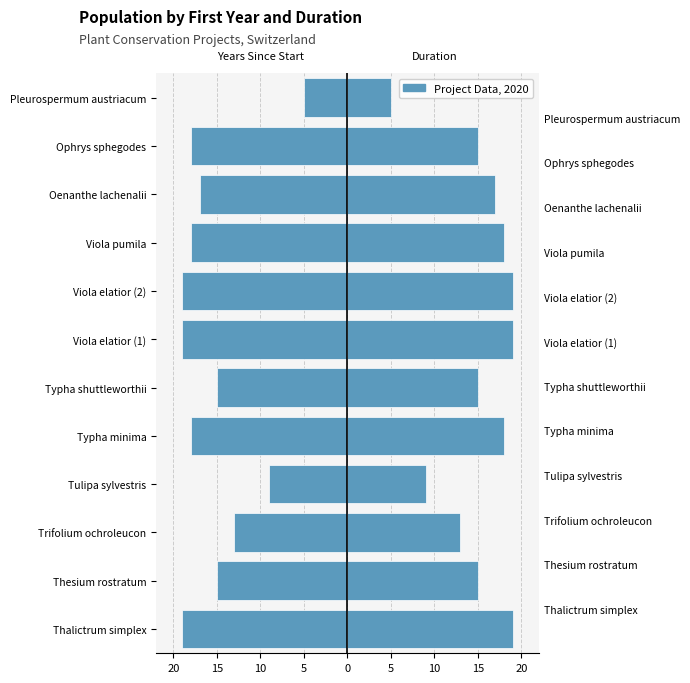

The Duration (years) (right) series shows 15 at Typha shuttleworthii. True or false?

True